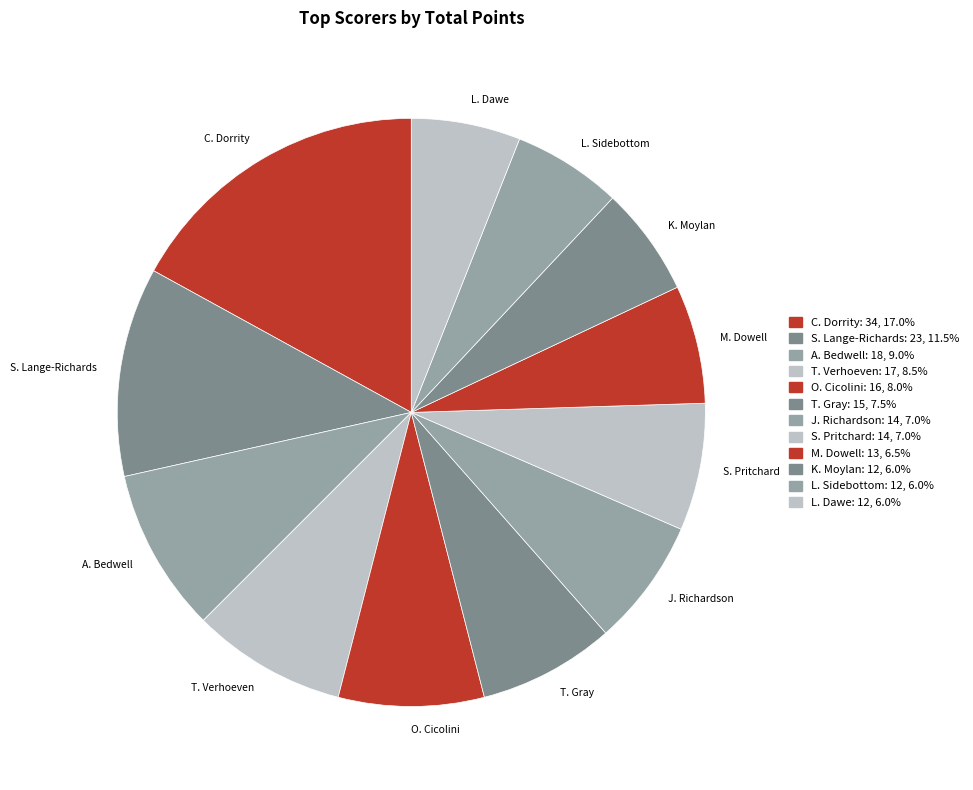

What is the largest slice in the pie chart?

C. Dorrity